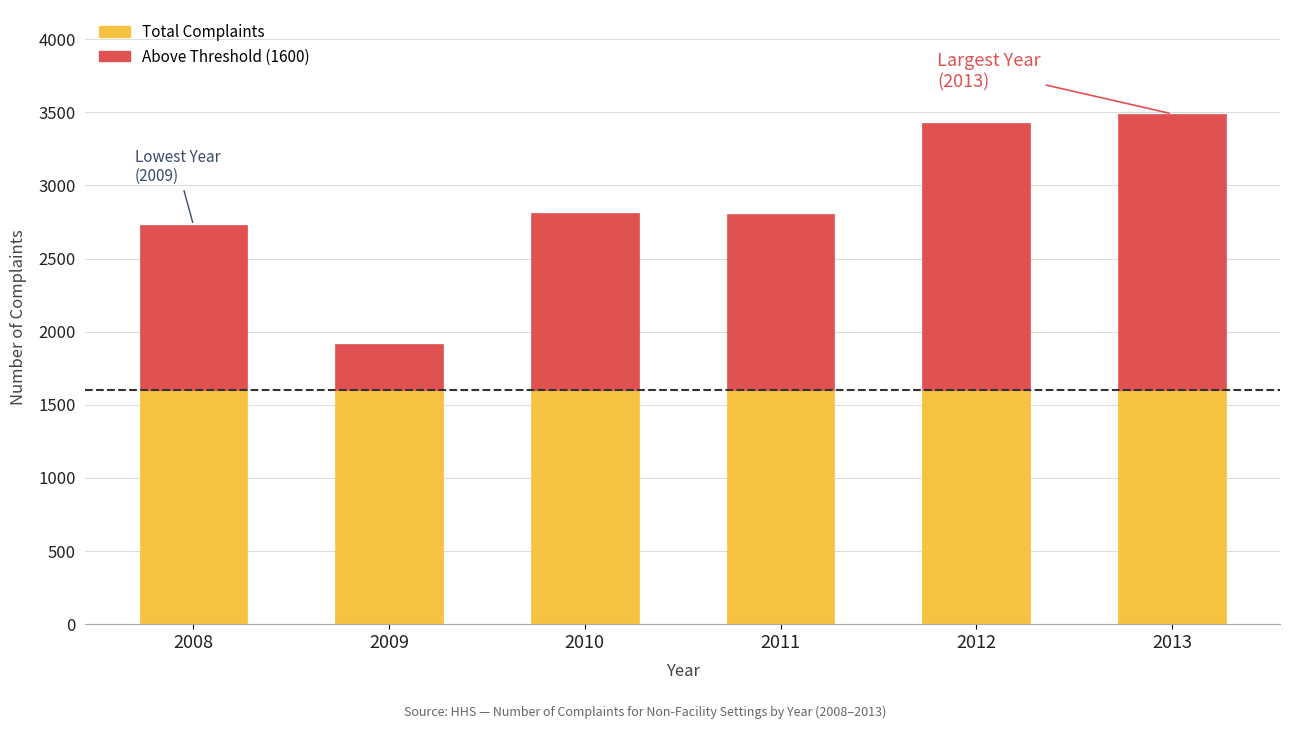

What is the total value across all series at 2008?

2729